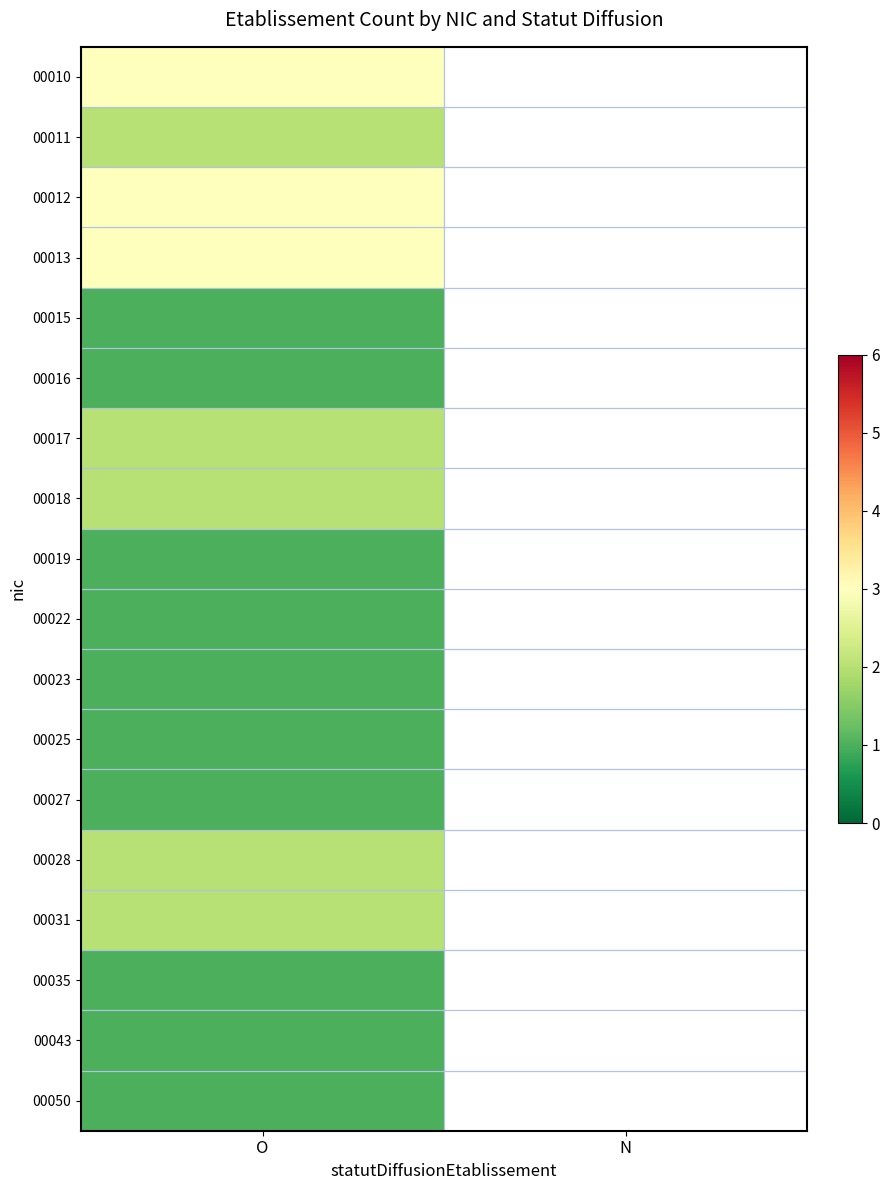

How many positive values does the 00050 series have?

1